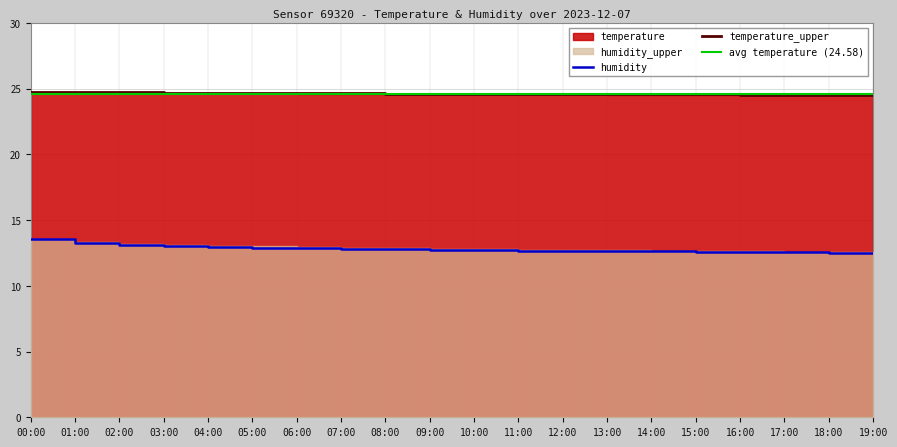

At which category is the sum across all series the highest?

00:00